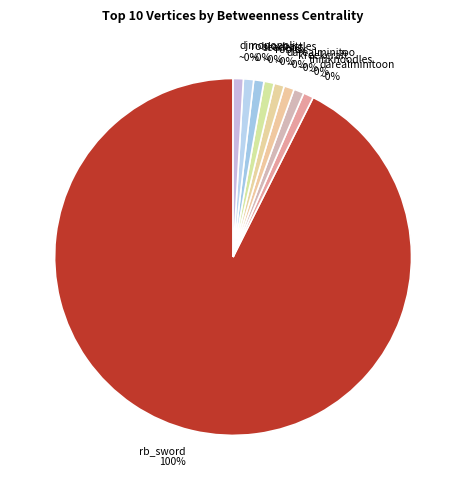

Count the number of slices in the pie.

9